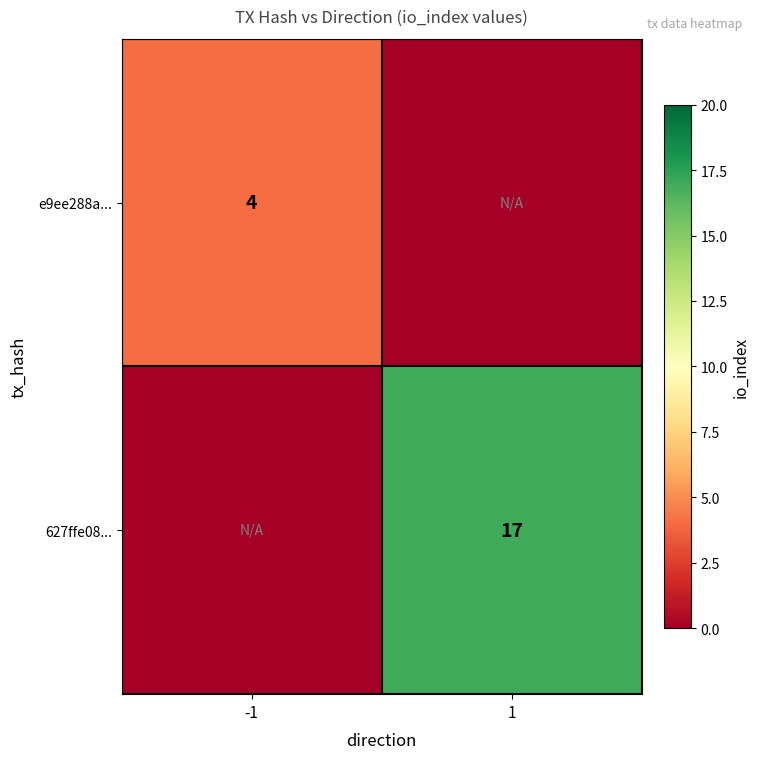

Which has a higher value, 1 or -1?

-1